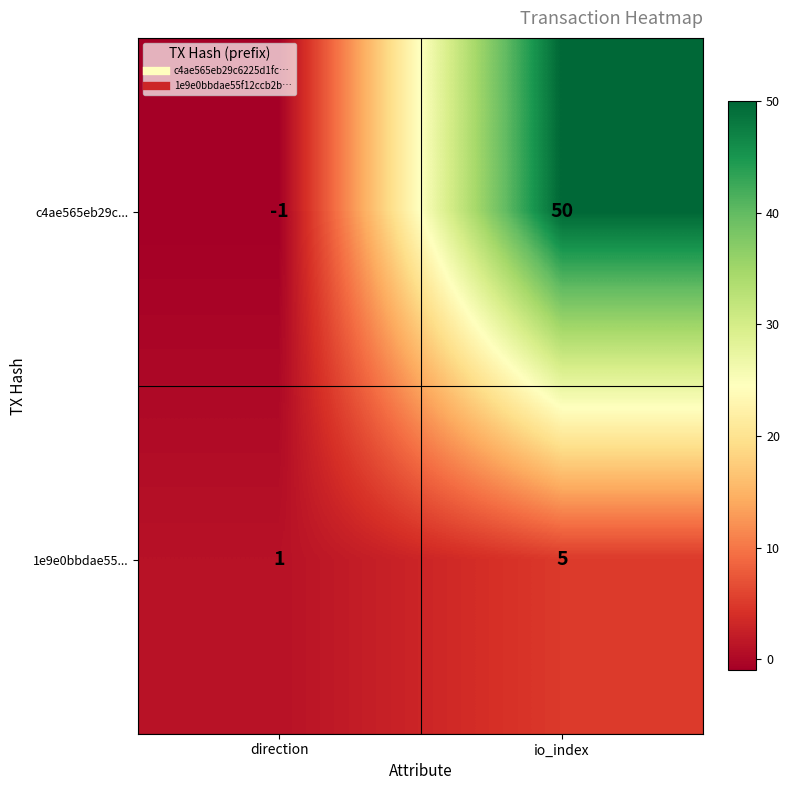

Rank the series at io_index from highest to lowest value.

c4ae565eb29c..., 1e9e0bbdae55...